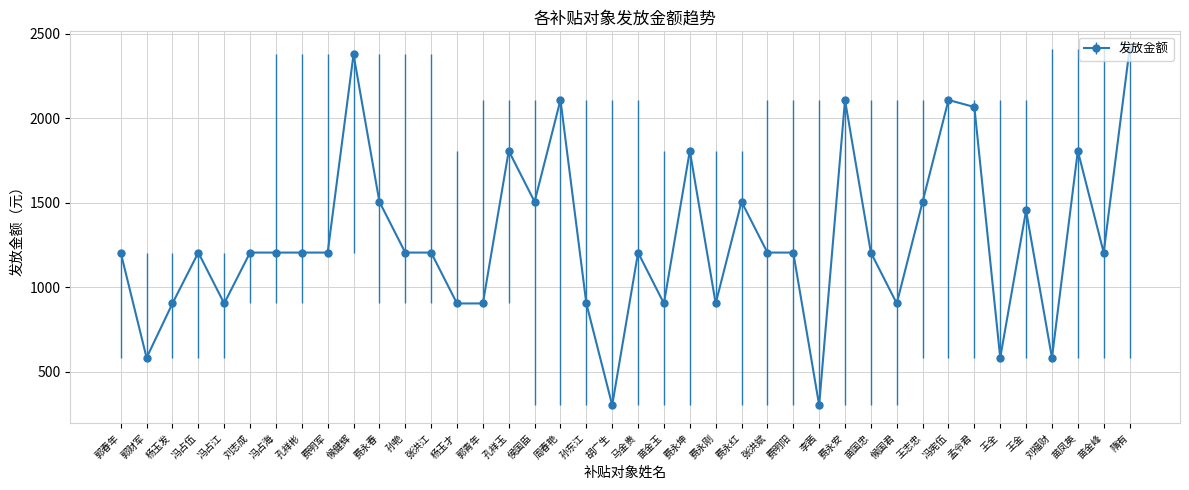

Which has a higher value, 费永刚 or 孔祥玉?

孔祥玉